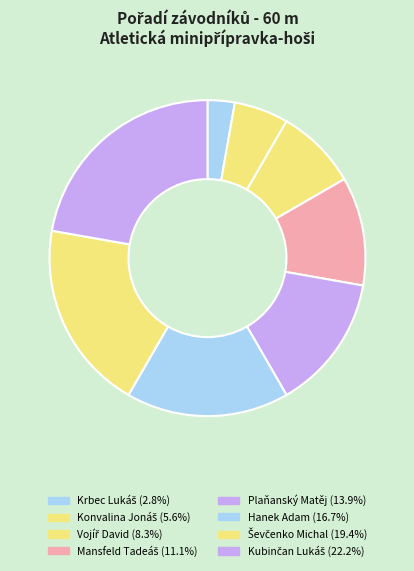

Is it true that Hanek Adam is 17% of the pie?

True